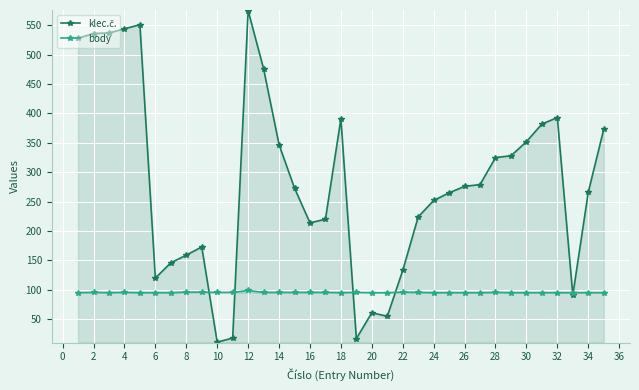

What are all the series names shown in the legend?

klec.č., body